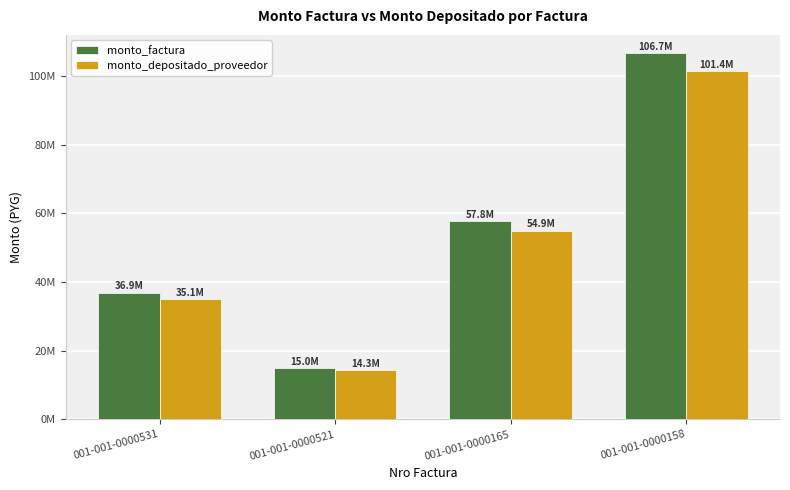

Reading right to left, what are all the values shown in this chart?

monto_factura: 106654000	57768000	15008000	36888000
monto_depositado_proveedor: 101426015	54936318	14272335	35079818